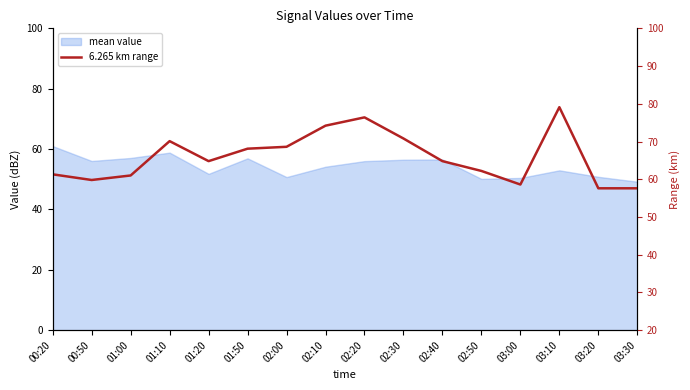

How many points are higher than both their immediate neighbors (excluding endpoints)?

3